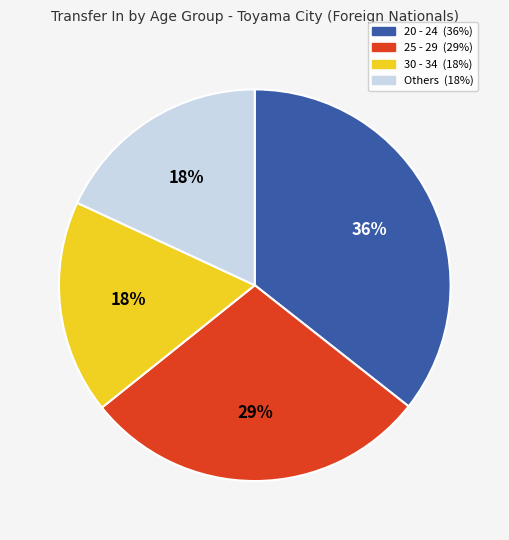

To the nearest percent, what is the average slice percentage?

25%